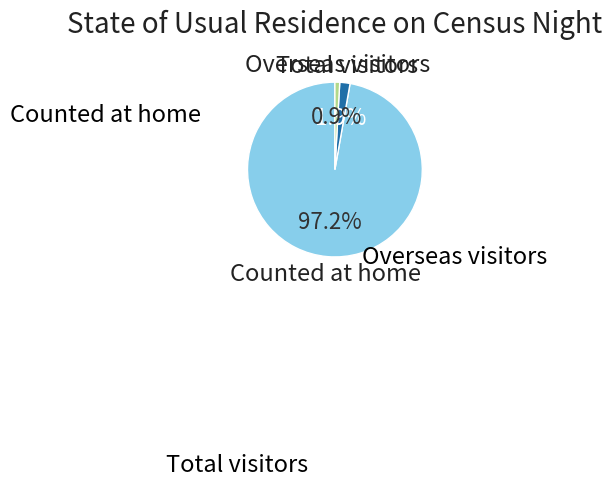

Is there a majority slice in this chart?

Yes